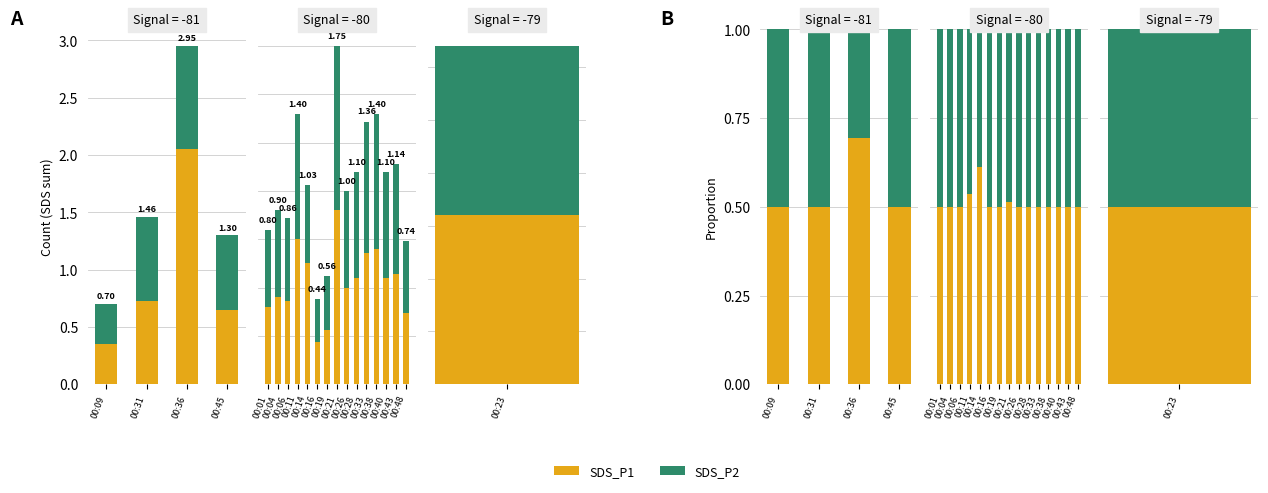

The value of SDS_P2 at 00:11 is 0.5. True or false?

True